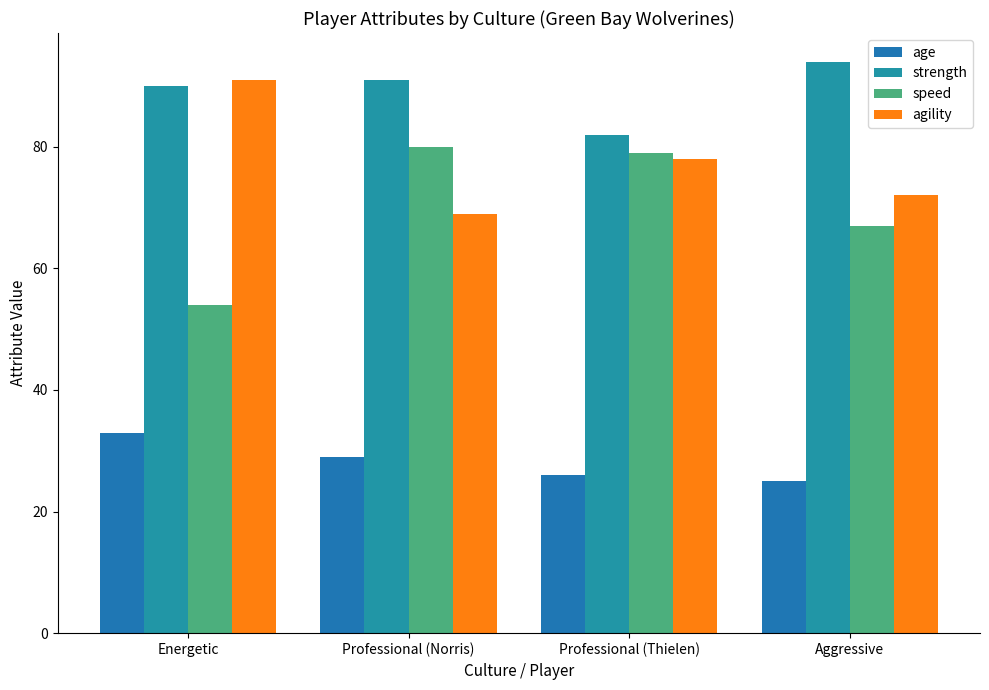

The strength series shows 94 at Aggressive. True or false?

True